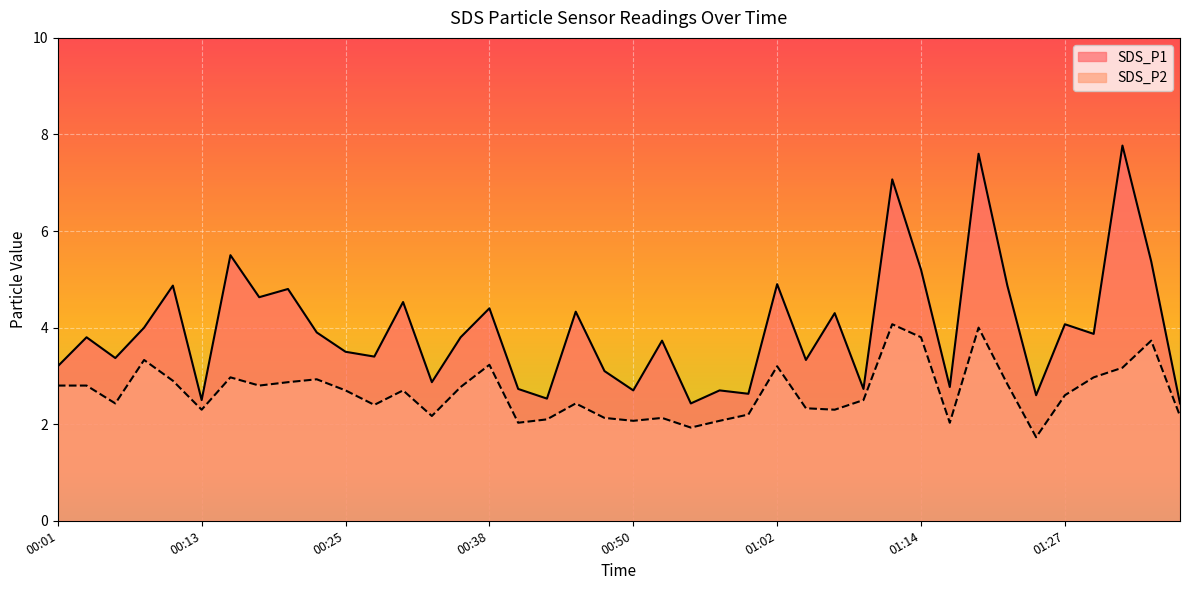

Which series changed the most between 00:06 and 00:11?

SDS_P1